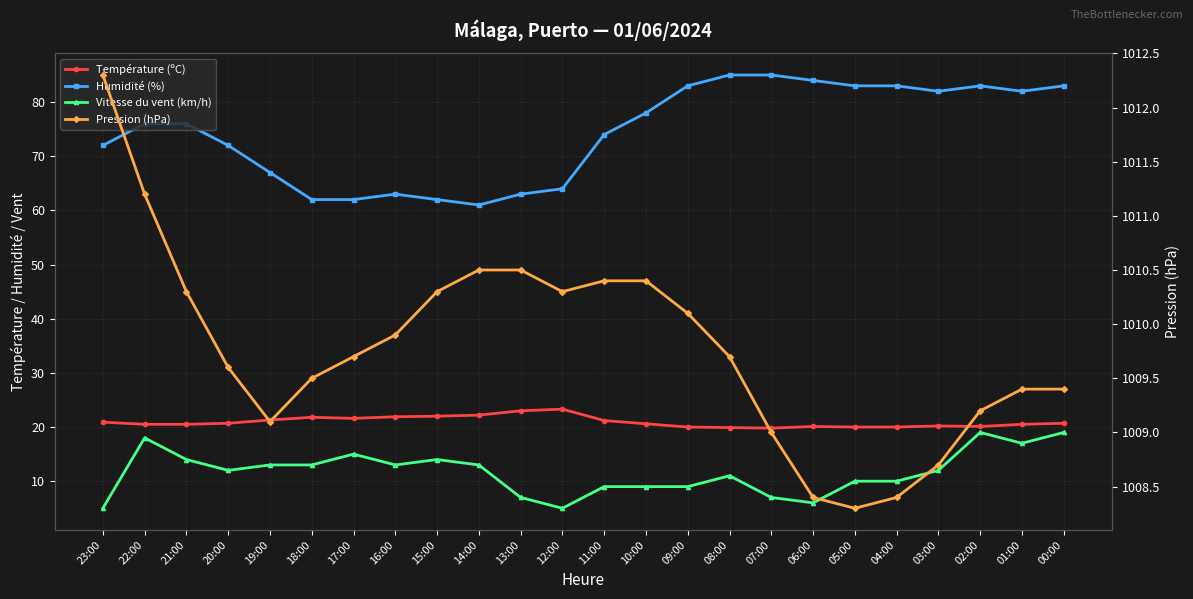

Reading left to right, transcribe all the data shown in this chart.

Température (ºC): 20.9	20.5	20.5	20.7	21.3	21.8	21.6	21.9	22.0	22.2	23.0	23.3	21.2	20.6	20.0	19.9	19.8	20.1	20.0	20.0	20.2	20.1	20.5	20.7
Humidité (%): 72.0	76.0	76.0	72.0	67.0	62.0	62.0	63.0	62.0	61.0	63.0	64.0	74.0	78.0	83.0	85.0	85.0	84.0	83.0	83.0	82.0	83.0	82.0	83.0
Vitesse du vent (km/h): 5.0	18.0	14.0	12.0	13.0	13.0	15.0	13.0	14.0	13.0	7.0	5.0	9.0	9.0	9.0	11.0	7.0	6.0	10.0	10.0	12.0	19.0	17.0	19.0
Pression (hPa): 1012.3	1011.2	1010.3	1009.6	1009.1	1009.5	1009.7	1009.9	1010.3	1010.5	1010.5	1010.3	1010.4	1010.4	1010.1	1009.7	1009.0	1008.4	1008.3	1008.4	1008.7	1009.2	1009.4	1009.4